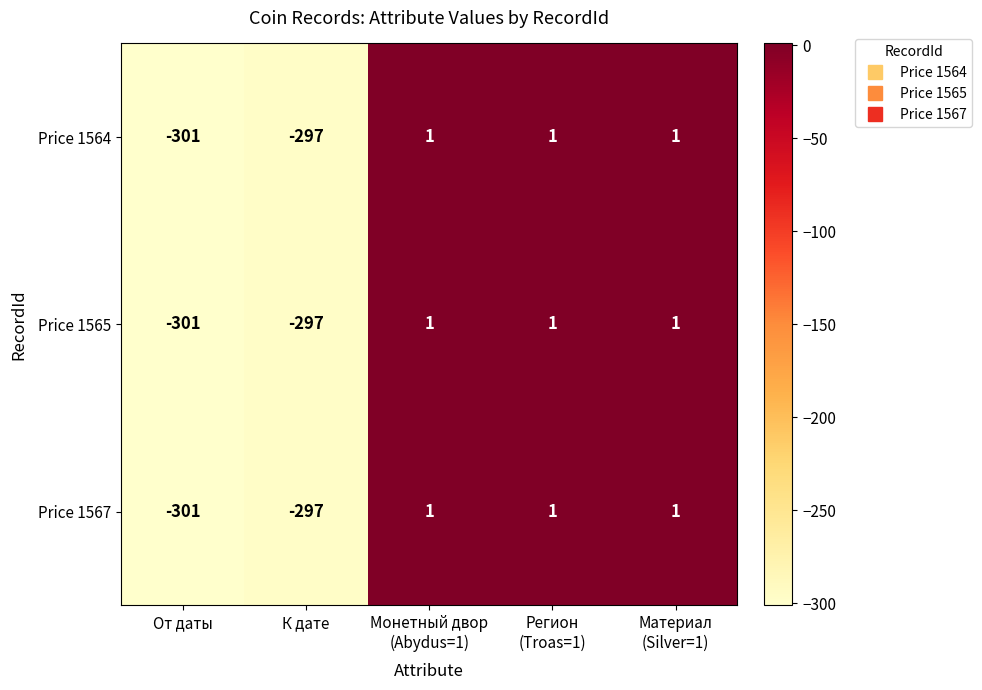

True or false: Price 1564 has a value of -301 at От даты.

True